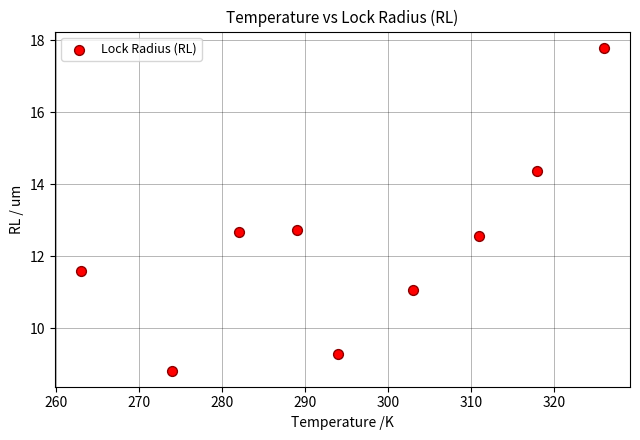

What is the average X value?

295.6